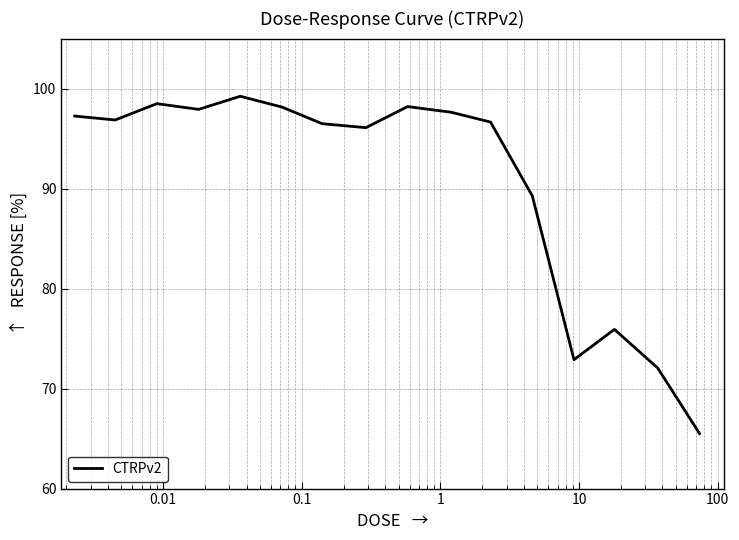

What is the difference between the maximum and minimum values?

33.7